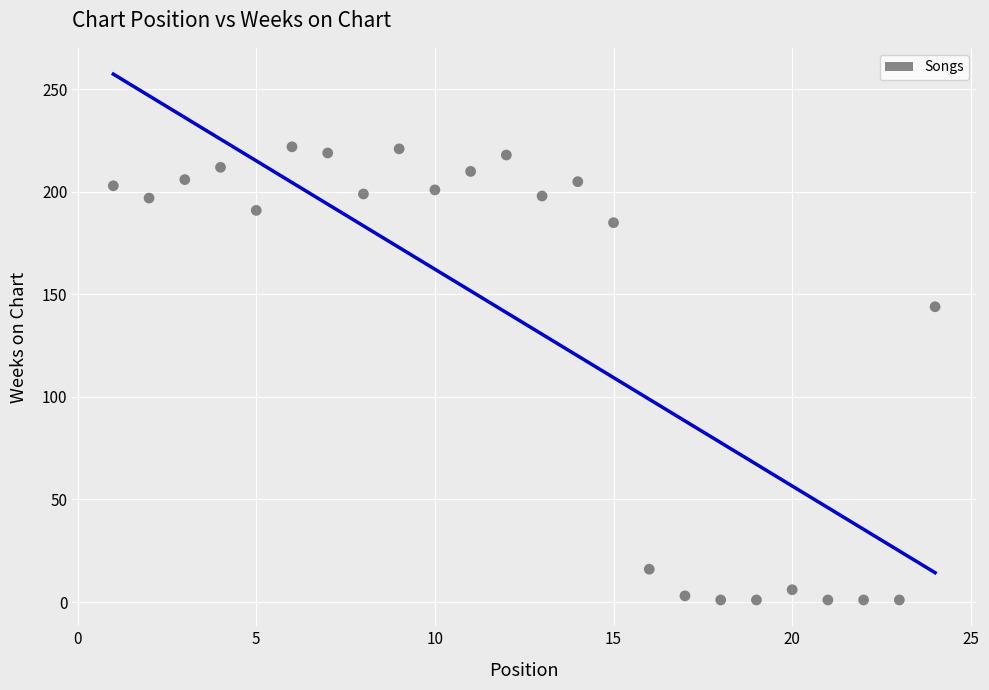

What is the range of Y values (max minus min)?

221